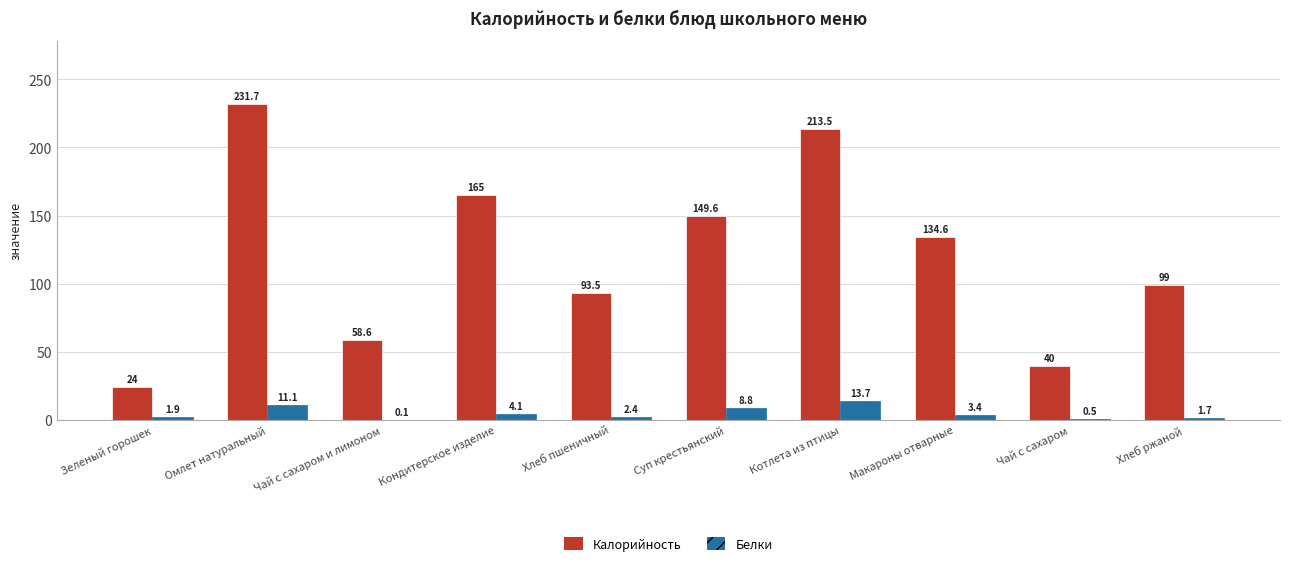

How many groups of bars are there?

10